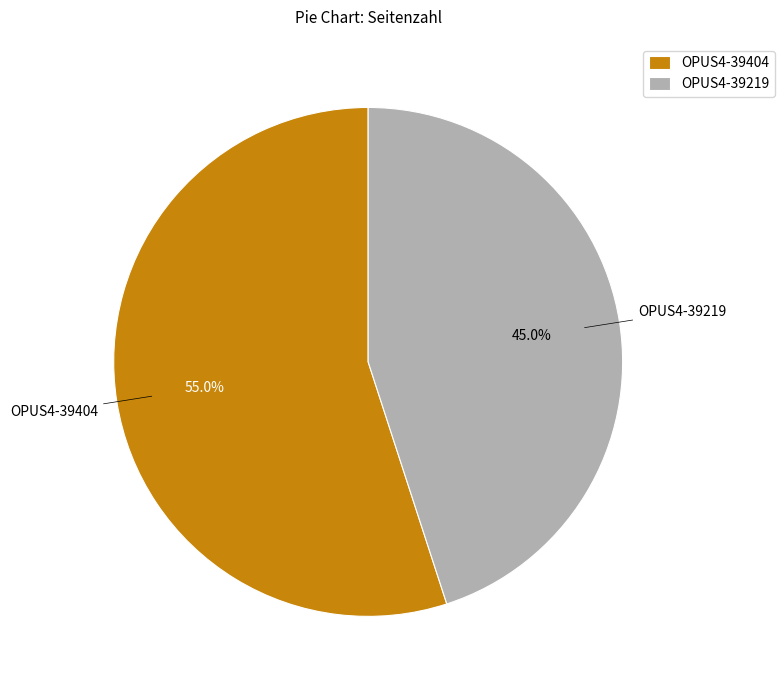

Which category accounts for the majority?

OPUS4-39404